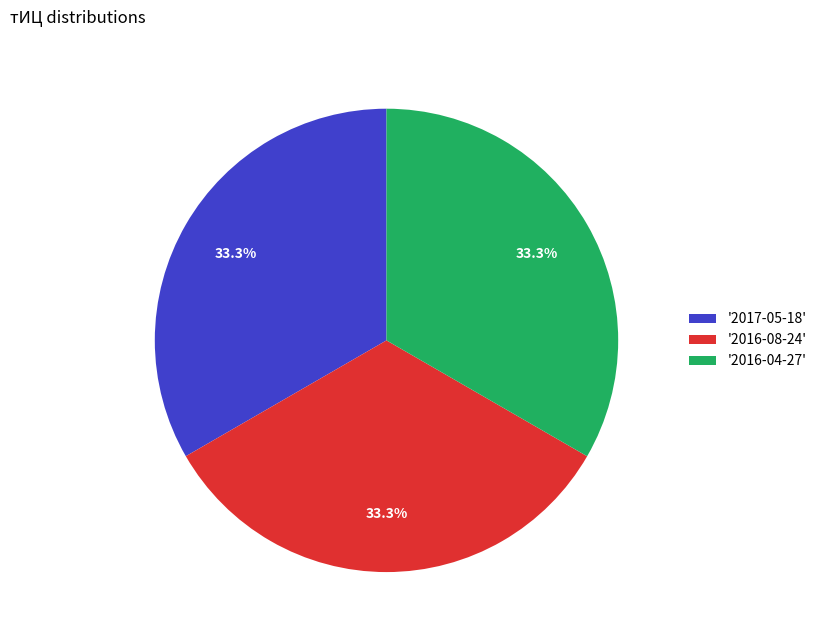

How much of the chart is everything except '2016-04-27'?

66.7%